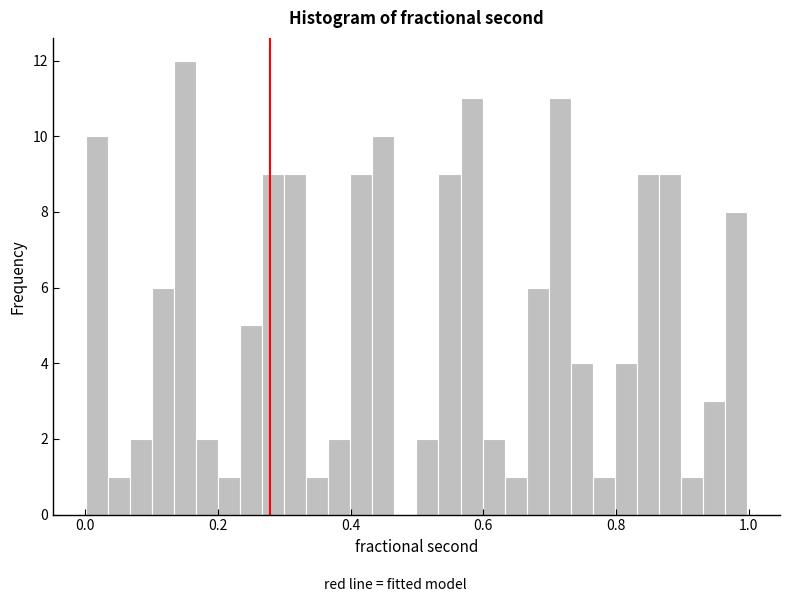

Around what value on the x-axis is the tallest bar? Give the approximate position of its centre, as read against the axis.

0.16